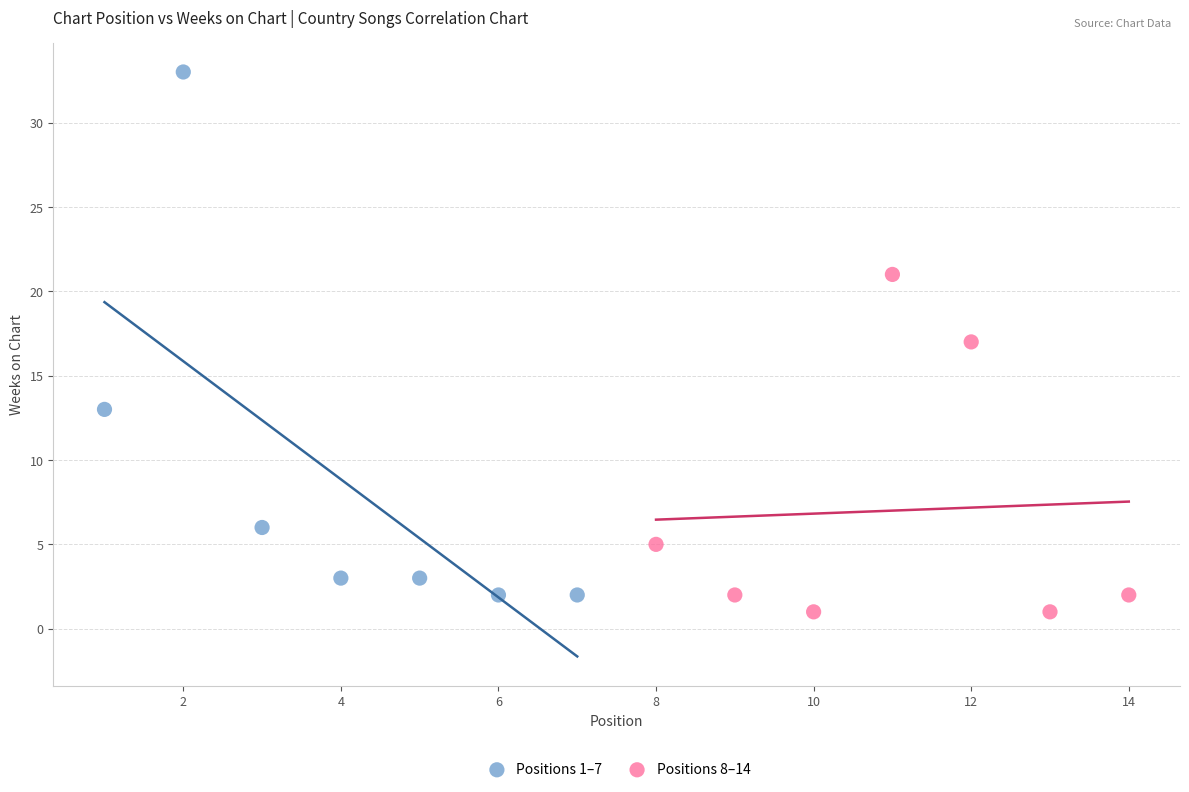

What are all the series names shown in the legend?

Positions 1–7, Positions 8–14